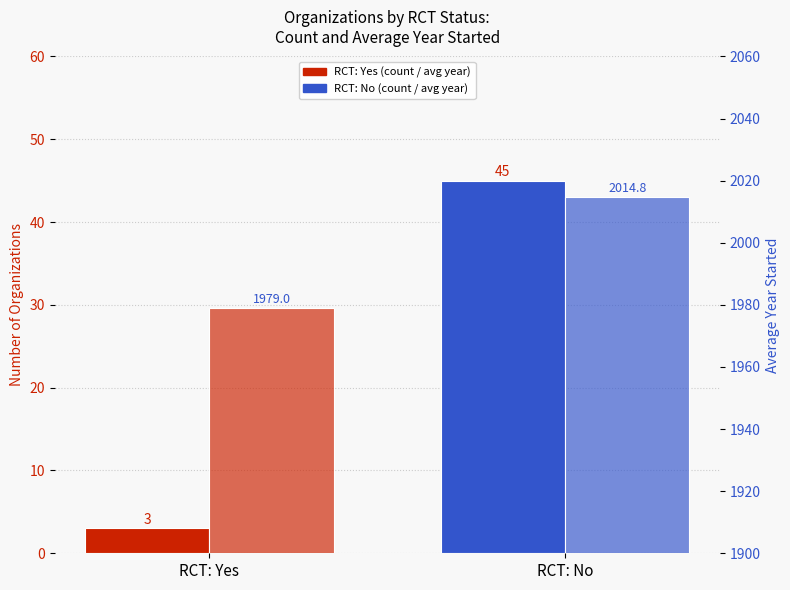

The Avg Year Started series shows 3374.2 at RCT: Yes. True or false?

False